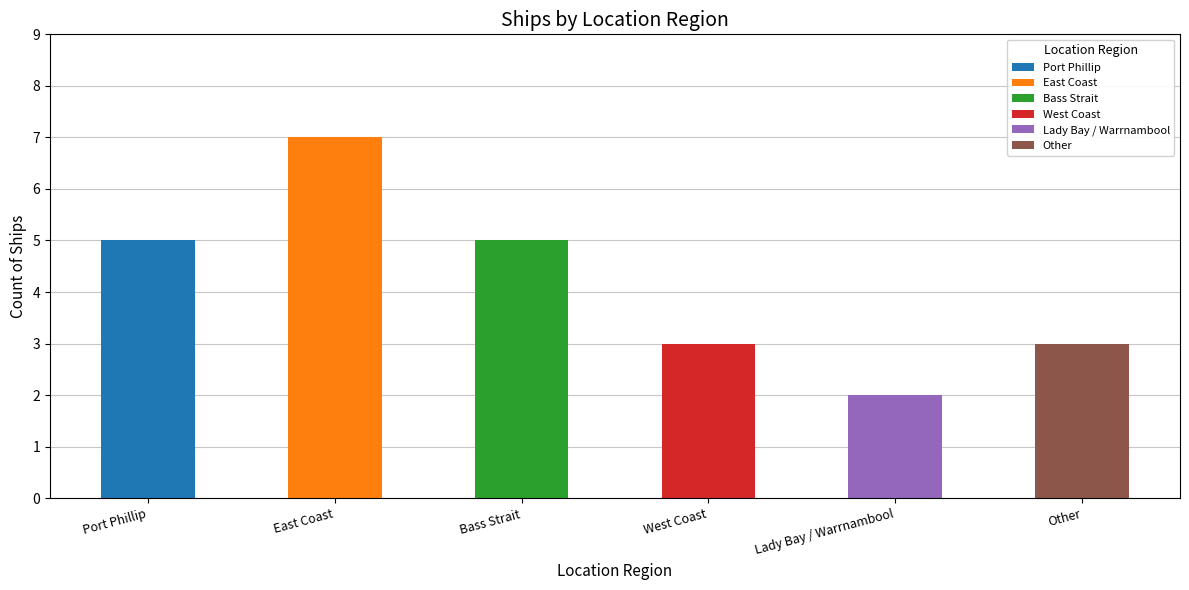

Read the value at Port Phillip.

5